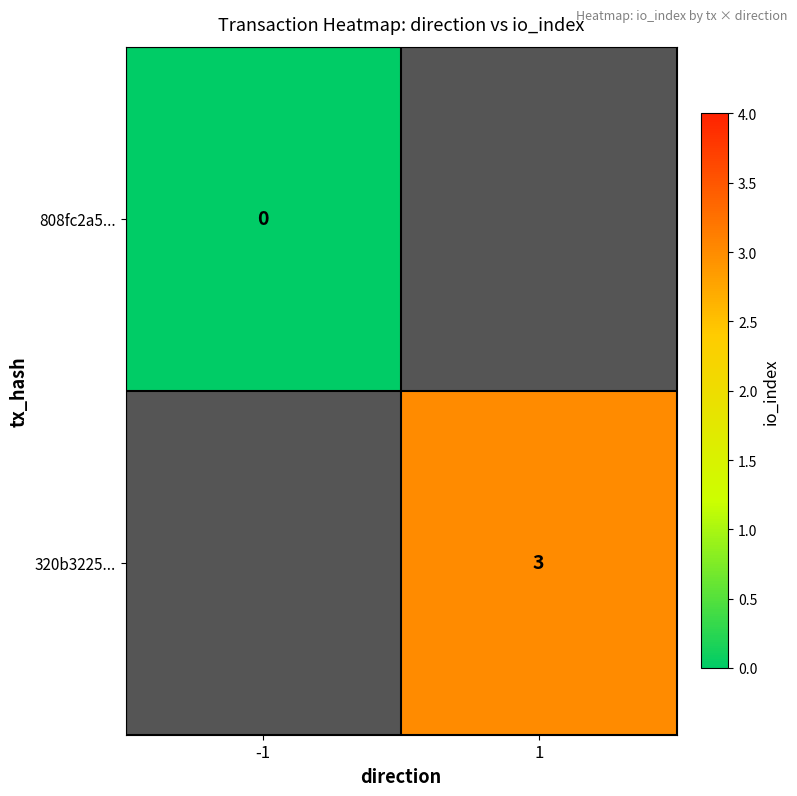

The 320b3225... series shows 3 at 1. True or false?

True